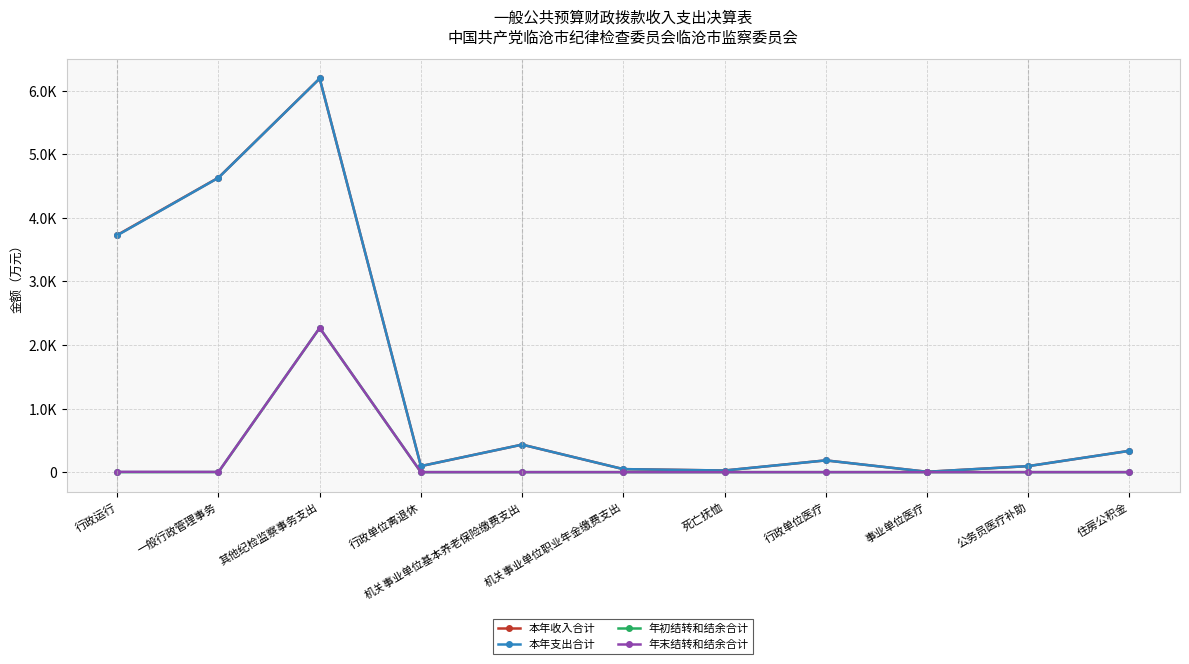

At which category does 本年收入合计 reach its first local peak?

其他纪检监察事务支出